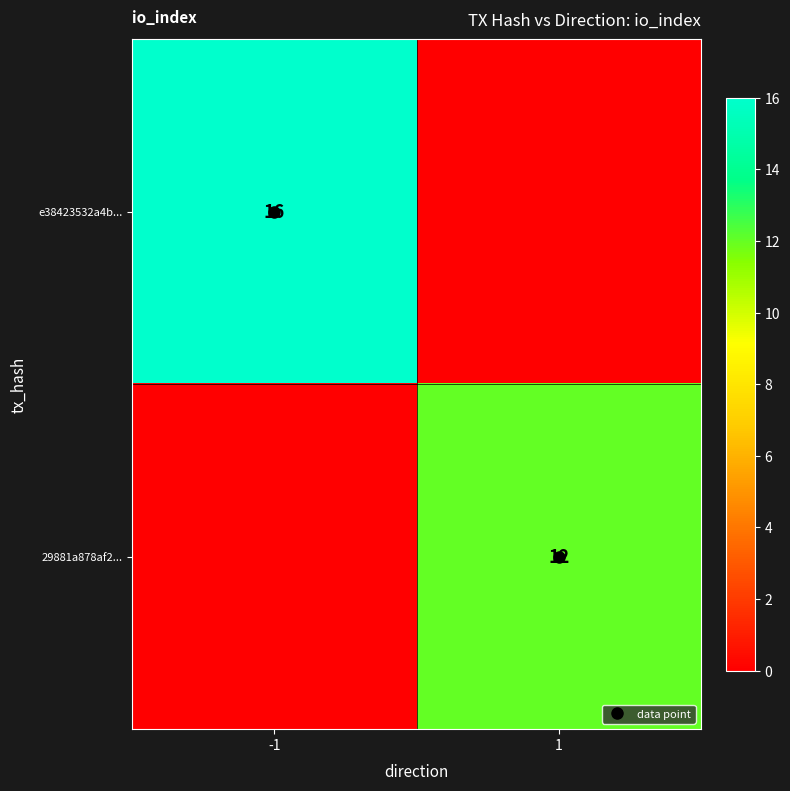

Which has a higher value, 1 or -1?

-1